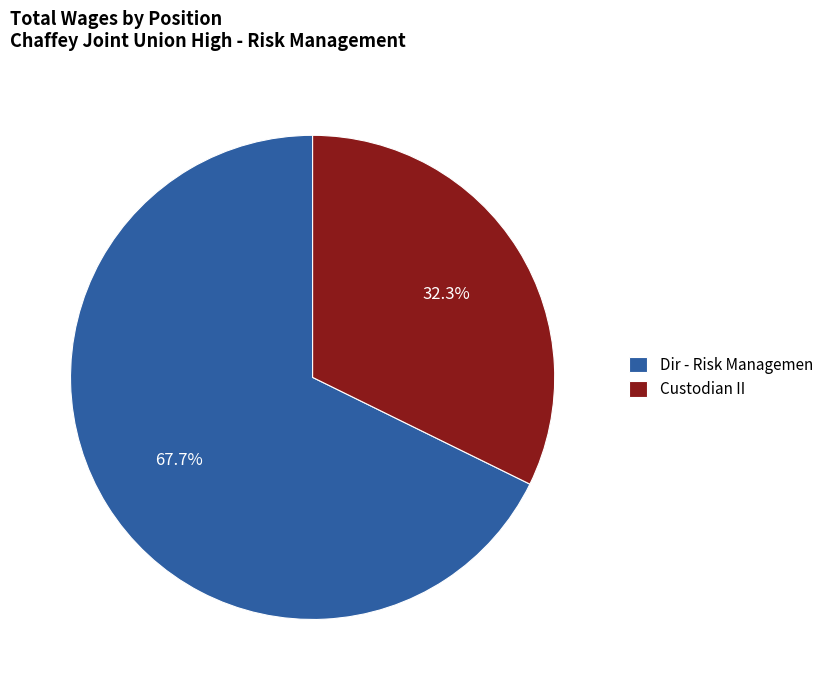

Which category has the smallest portion of the pie?

Custodian II